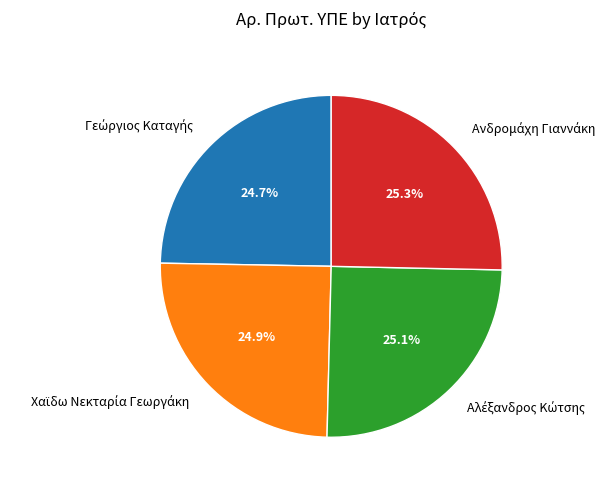

Count the number of slices in the pie.

4